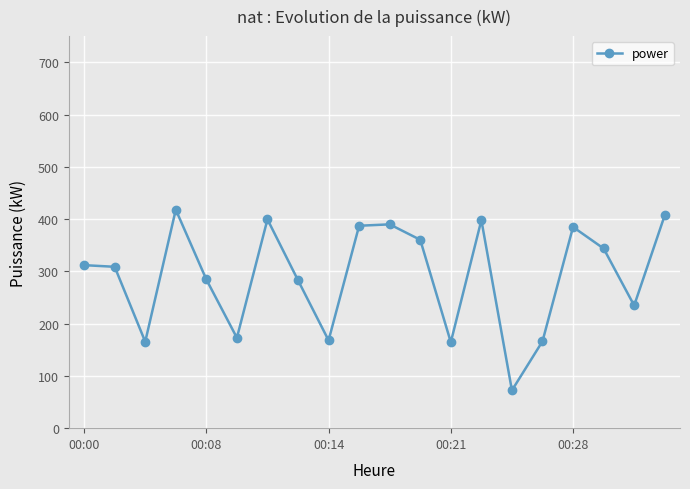

What is the value of the 14th point from the left?

397.9